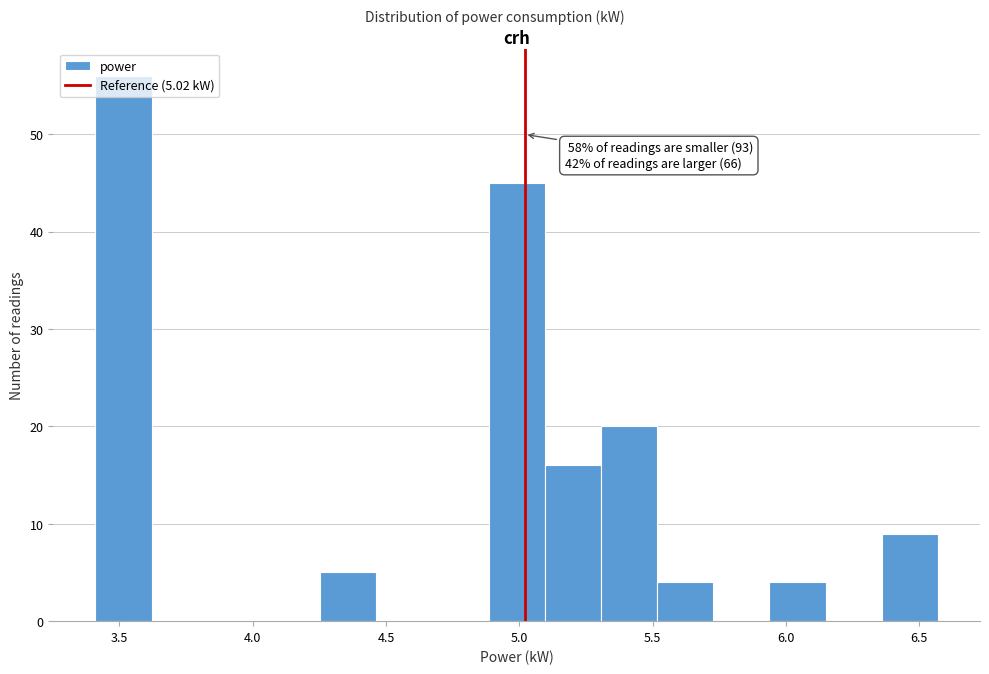

Which range on the x-axis has the tallest bar?

3.40 to 3.60